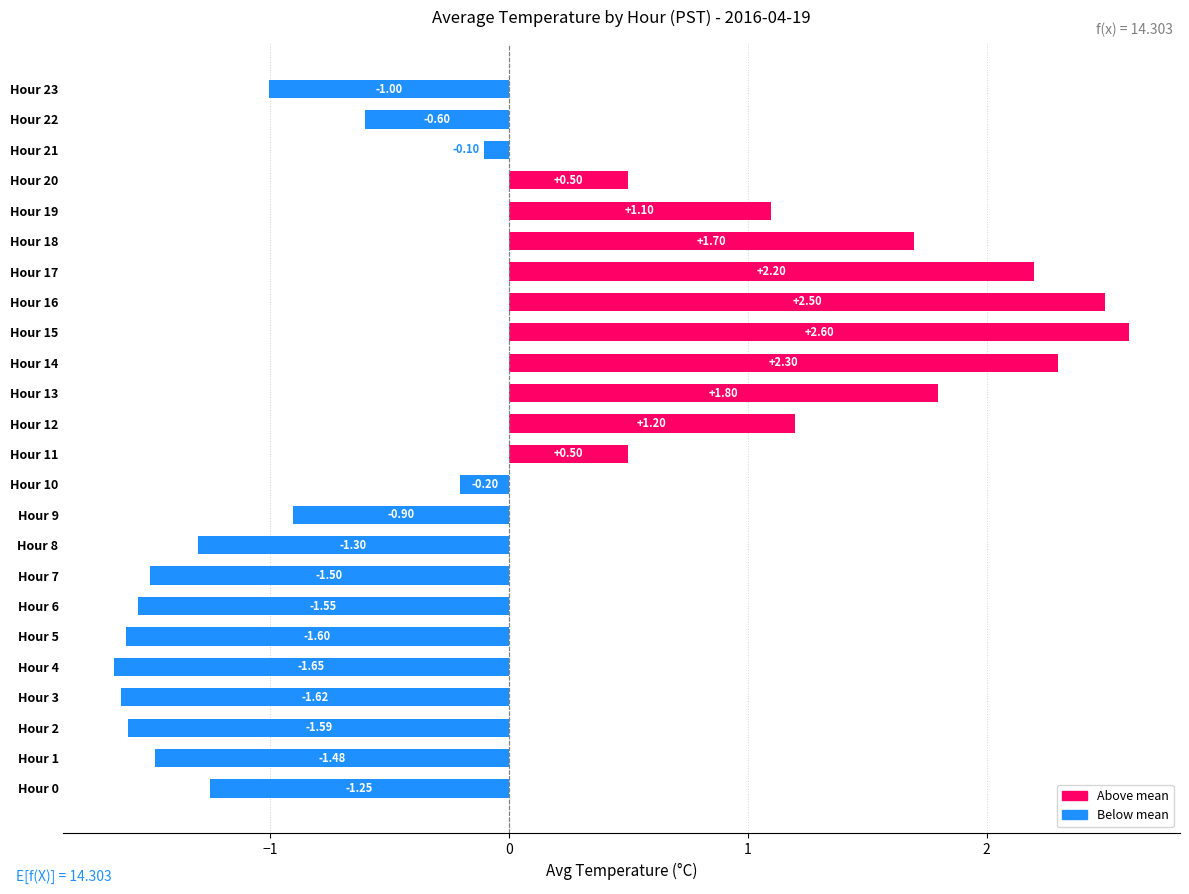

Which has a higher value, Hour 16 or Hour 19?

Hour 16